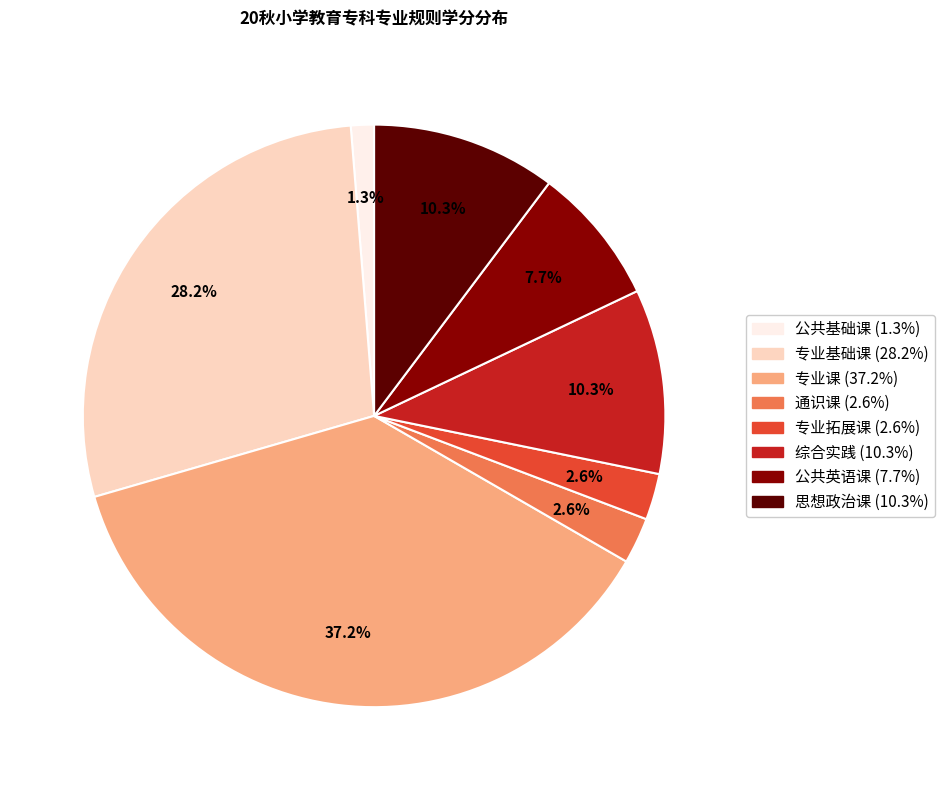

Is it true that 专业基础课 is 28% of the pie?

True